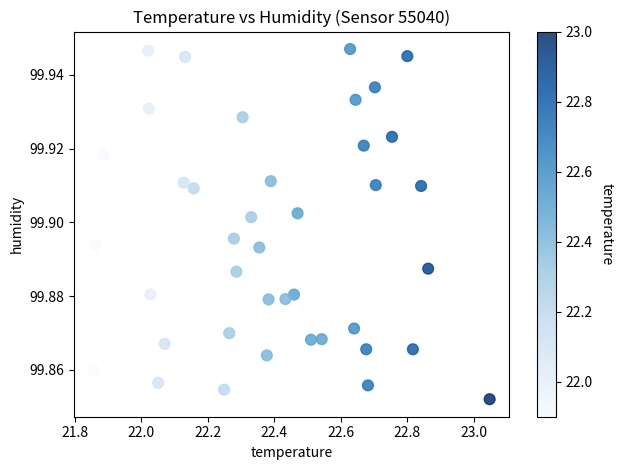

What is the range of X values (max minus min)?

1.2